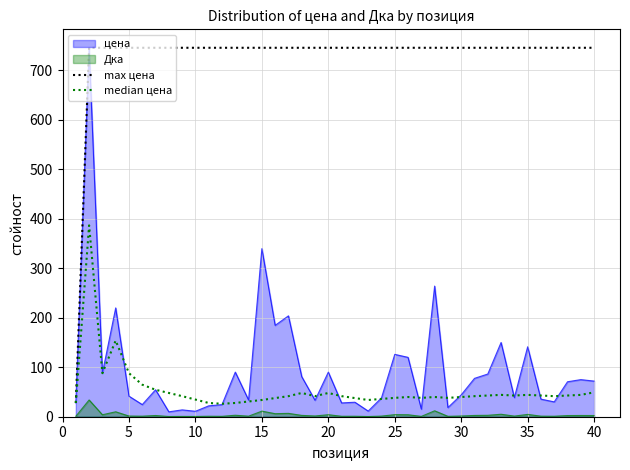

What is the maximum value for Дка?

33.9